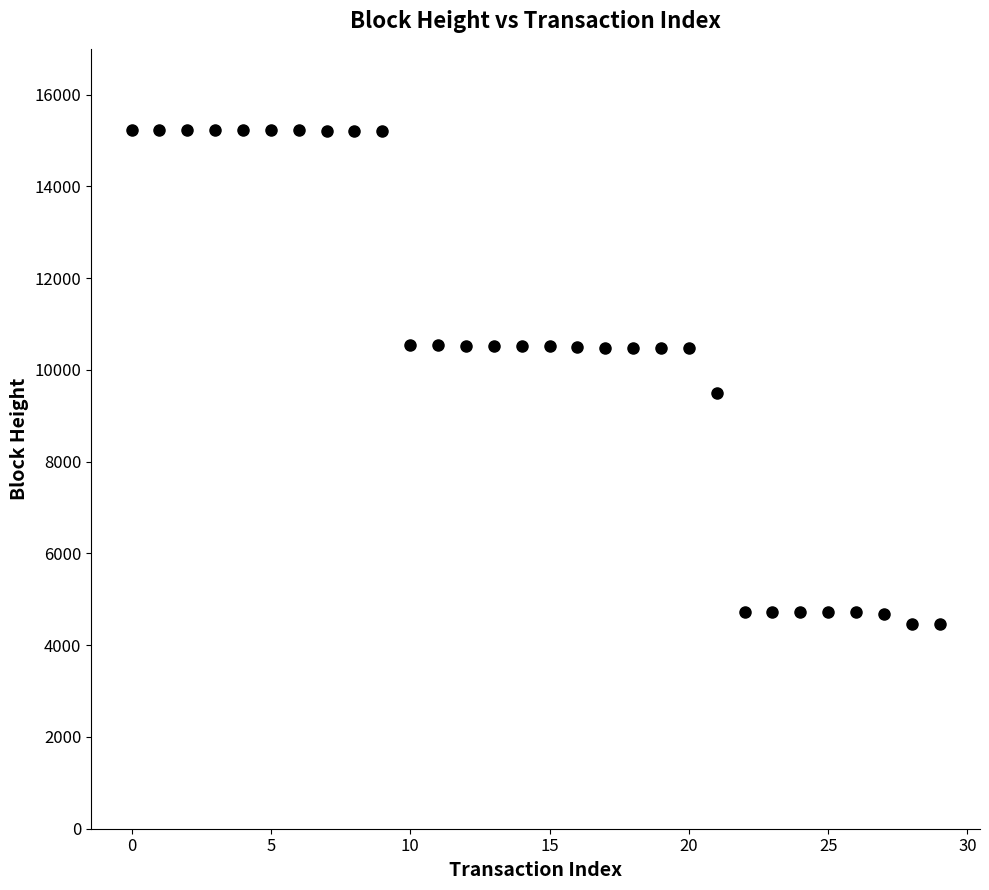

What is the range of Y values (max minus min)?

10753